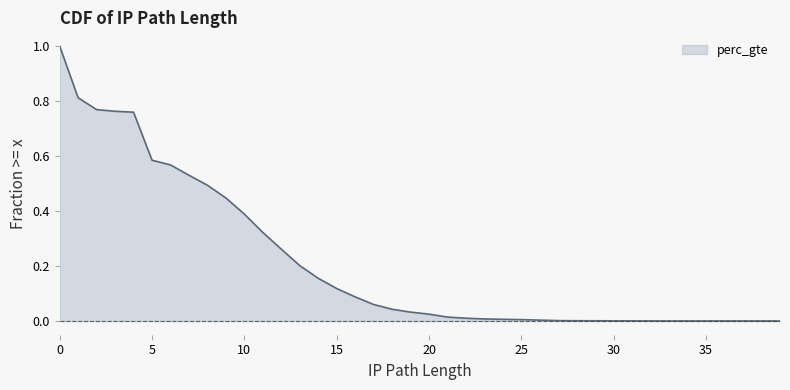

What is the maximum value shown in the chart?

1.0